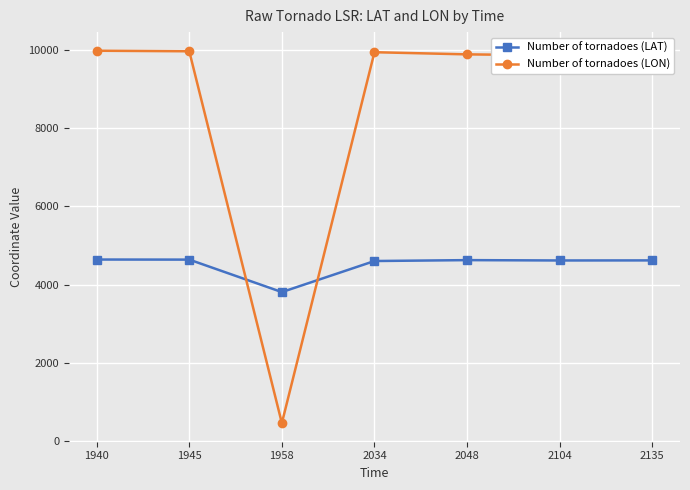

What is the value of the Number of tornadoes (LON) point at the 6th from the left?

9859